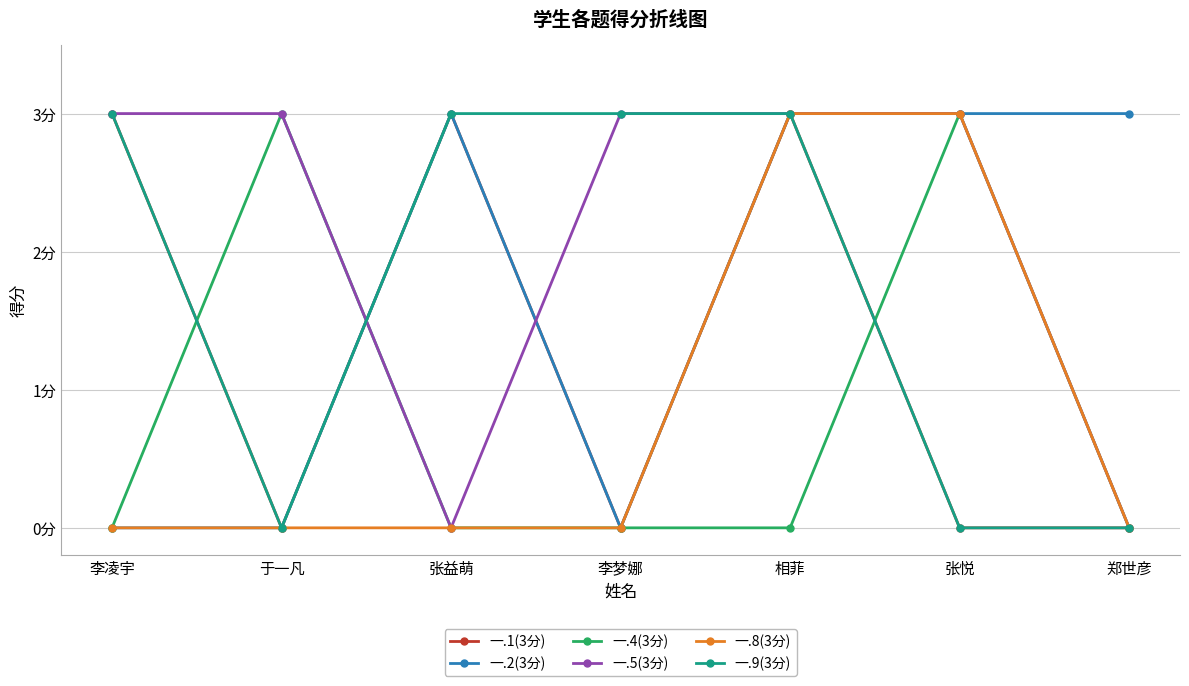

Reading right to left, transcribe all the data shown in this chart.

一.1(3分): 郑世彦=0	张悦=0	相菲=3	李梦娜=0	张益萌=3	于一凡=0	李凌宇=3
一.2(3分): 郑世彦=3	张悦=3	相菲=3	李梦娜=0	张益萌=3	于一凡=0	李凌宇=0
一.4(3分): 郑世彦=0	张悦=3	相菲=0	李梦娜=0	张益萌=0	于一凡=3	李凌宇=0
一.5(3分): 郑世彦=0	张悦=3	相菲=3	李梦娜=3	张益萌=0	于一凡=3	李凌宇=3
一.8(3分): 郑世彦=0	张悦=3	相菲=3	李梦娜=0	张益萌=0	于一凡=0	李凌宇=0
一.9(3分): 郑世彦=0	张悦=0	相菲=3	李梦娜=3	张益萌=3	于一凡=0	李凌宇=3